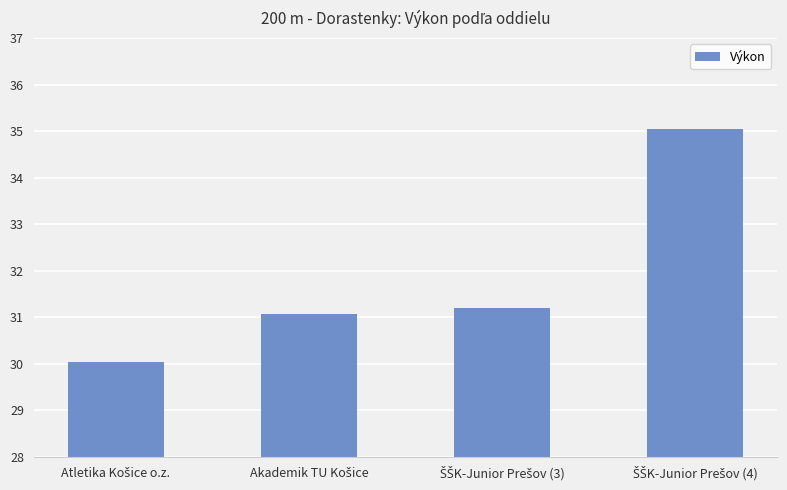

What is the difference between the second highest and minimum values?

1.2